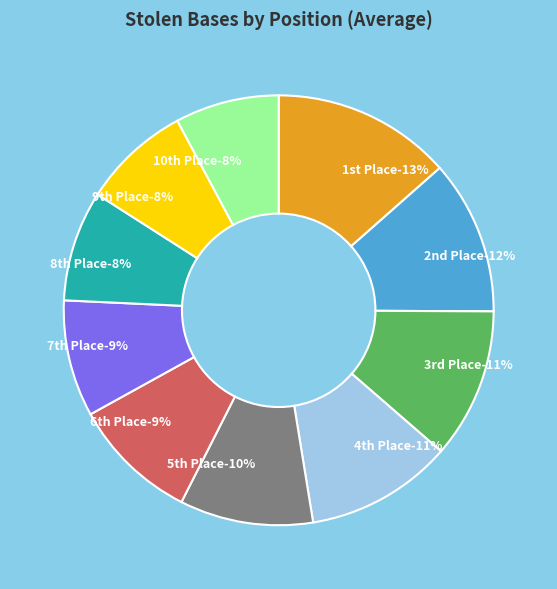

How many slices are in this pie chart?

10